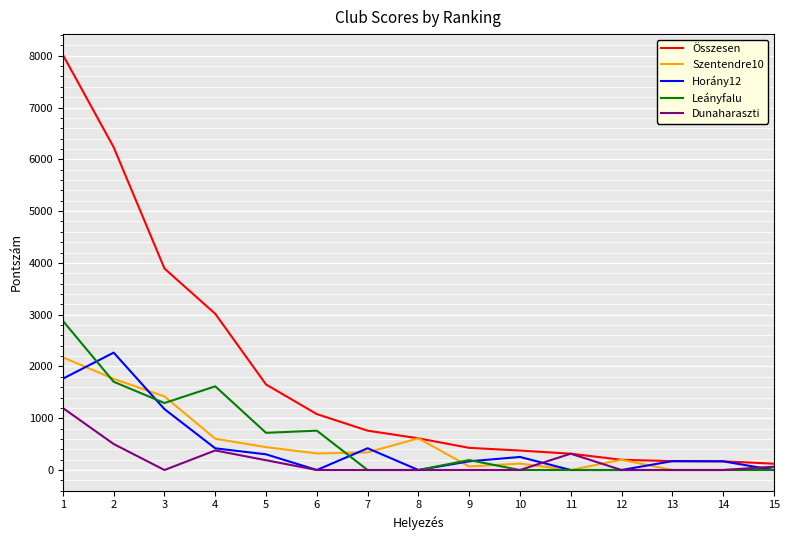

The value of Leányfalu at 8 is 1221. True or false?

False